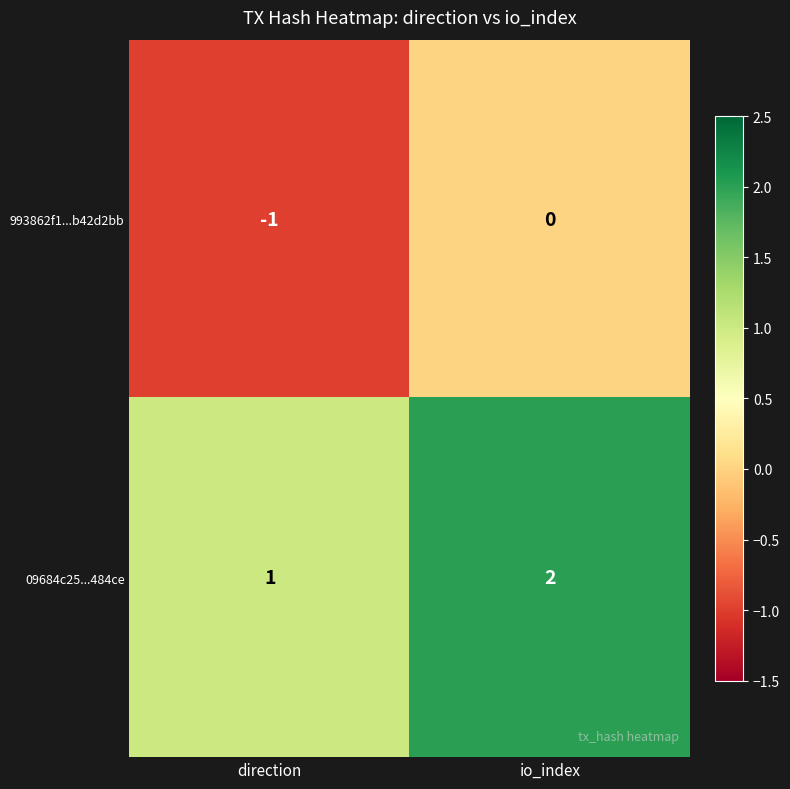

At io_index, list the series in order from smallest to largest.

993862f1...b42d2bb, 09684c25...484ce